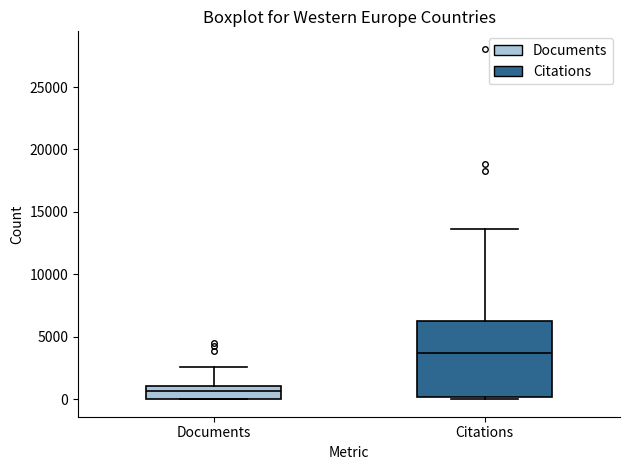

Which box has the highest median line?

Citations